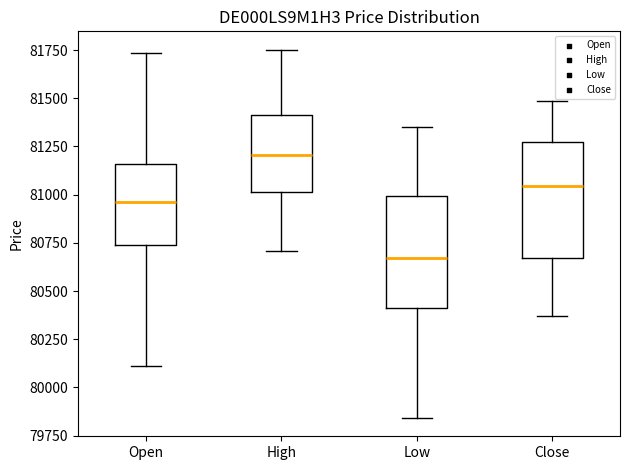

Reading left to right, read every box against the y-axis: the position of its median line, the range the box covers, and the ends of its whiskers. The values are not printed on the chart, so give them approximately, as read against the axis.

Open: median 80950, box 80750 to 81150, whiskers 80100 to 81750
High: median 81200, box 81000 to 81400, whiskers 80700 to 81750
Low: median 80650, box 80400 to 81000, whiskers 79850 to 81350
Close: median 81050, box 80650 to 81250, whiskers 80350 to 81500